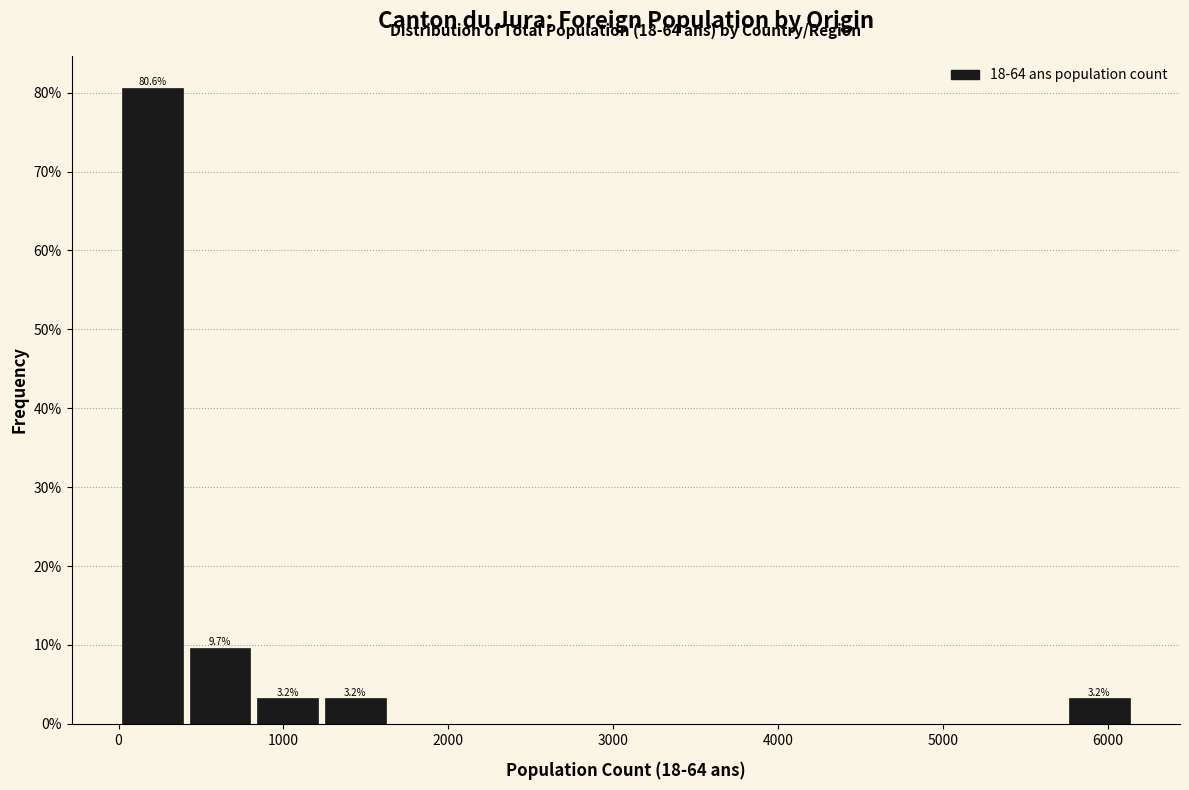

Which range on the x-axis has the tallest bar?

0 to 400